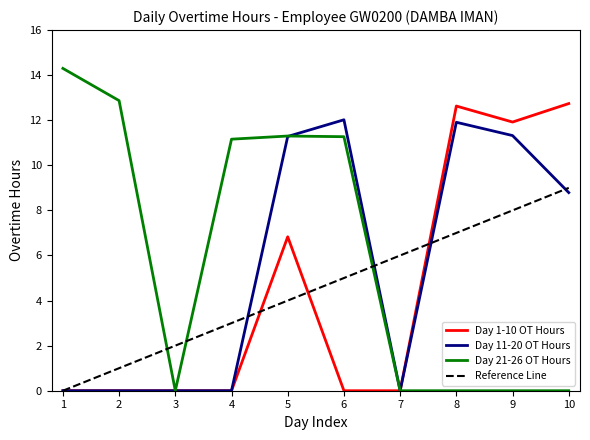

What is the greatest value displayed?

14.3